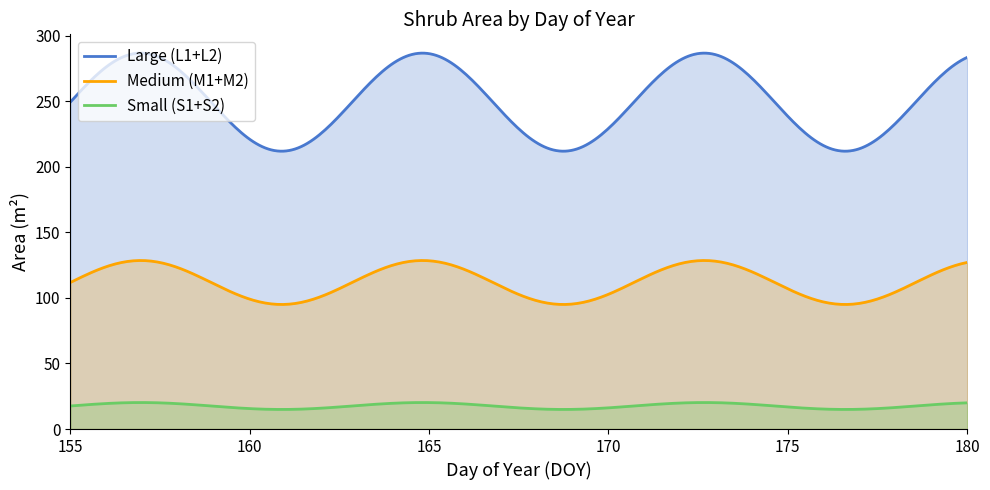

What is the minimum value shown in the chart?

14.9